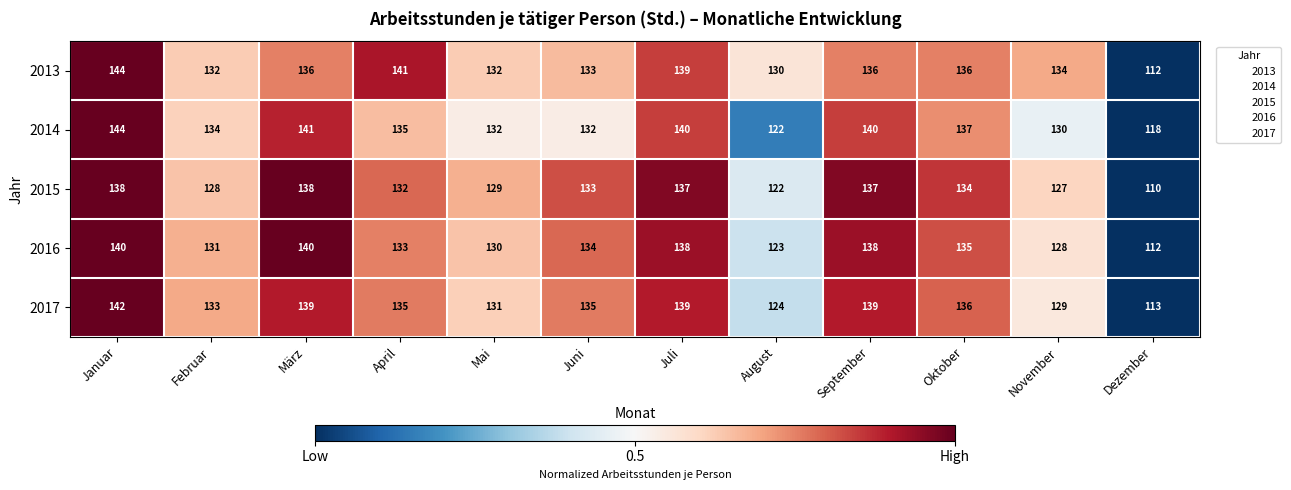

What is the sum of the 2014 values at Juli and März?

281